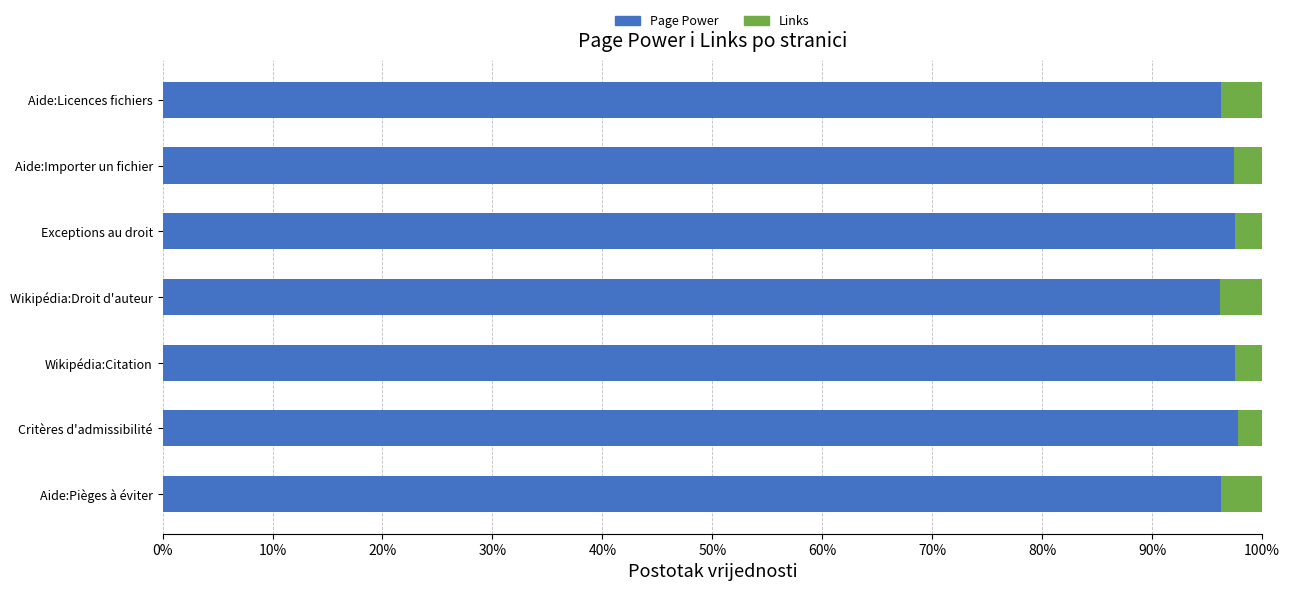

What is the sum of the Page Power values at Exceptions au droit and Aide:Licences fichiers?

193.9